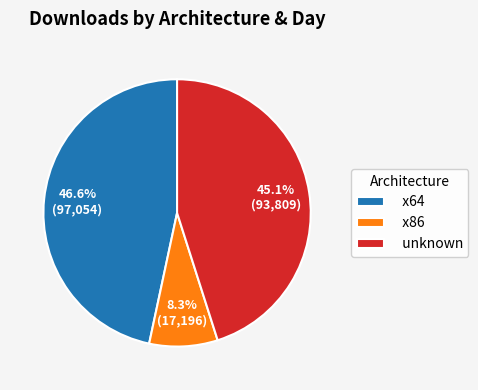

Which slice is the smallest?

x86